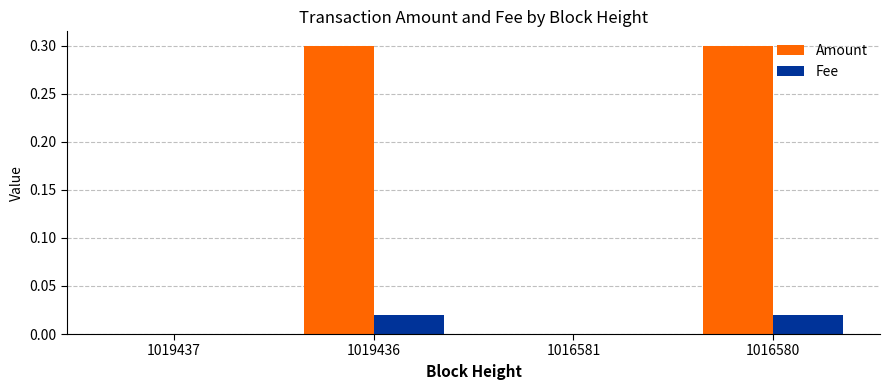

What is the highest value of the Amount series?

0.3